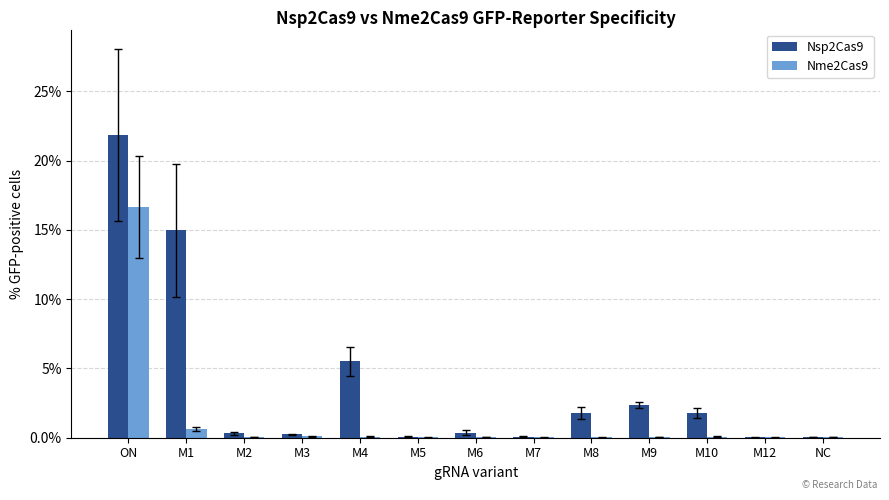

True or false: Nme2Cas9 has a value of 0.0 at M12.

True